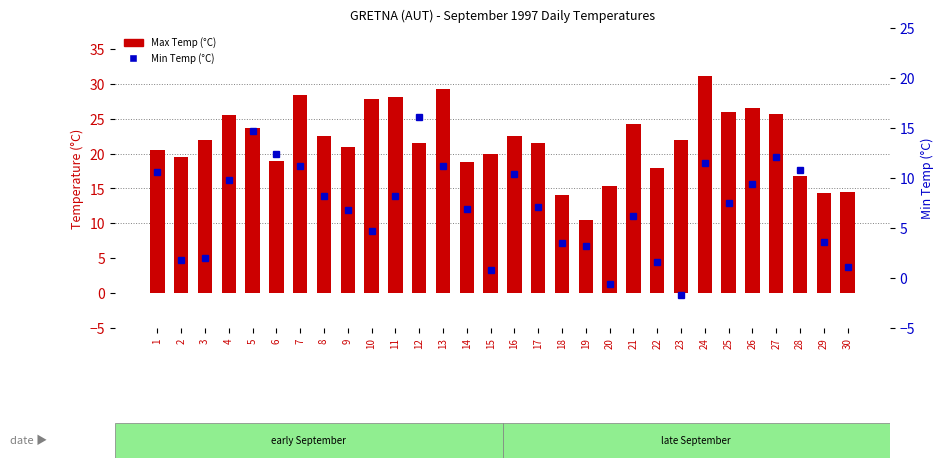

At which category does the chart reach its minimum across all series?

23